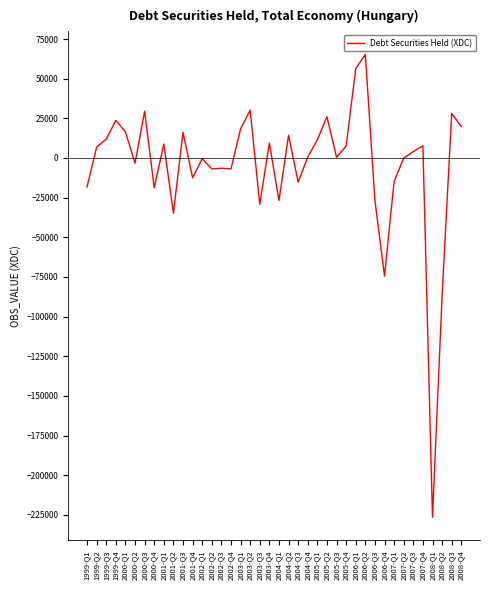

At which category does the chart reach its minimum across all series?

2008-Q1